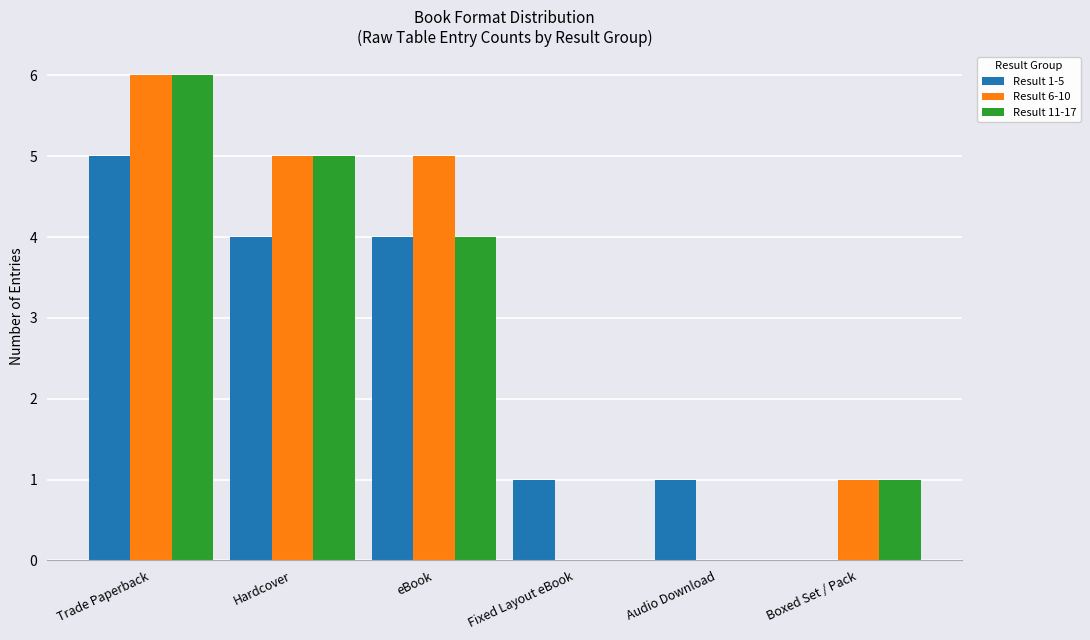

At which label is Result 11-17 closest to 3?

eBook